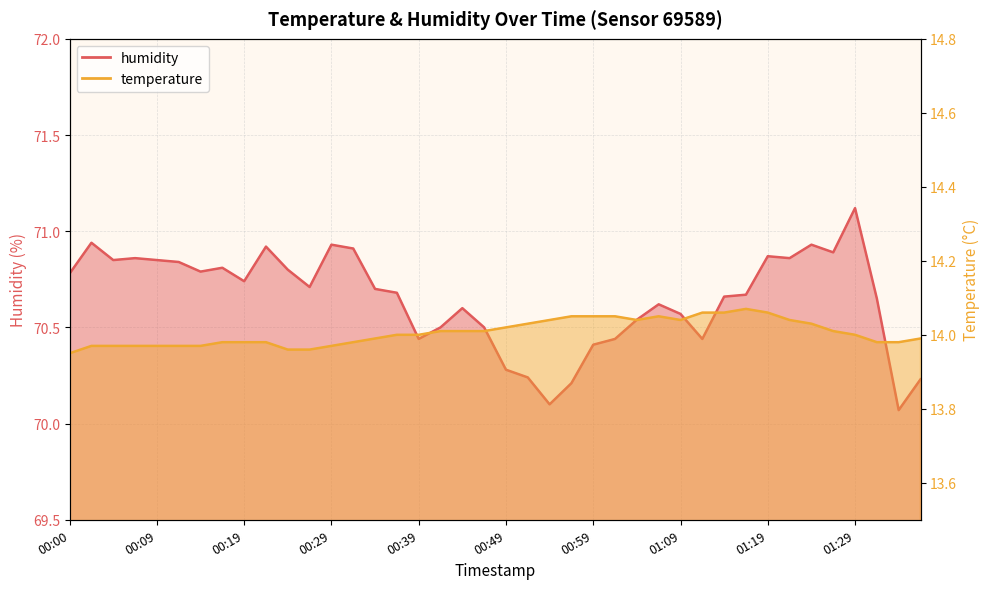

Rank the series by their maximum value, from lowest to highest.

temperature, humidity